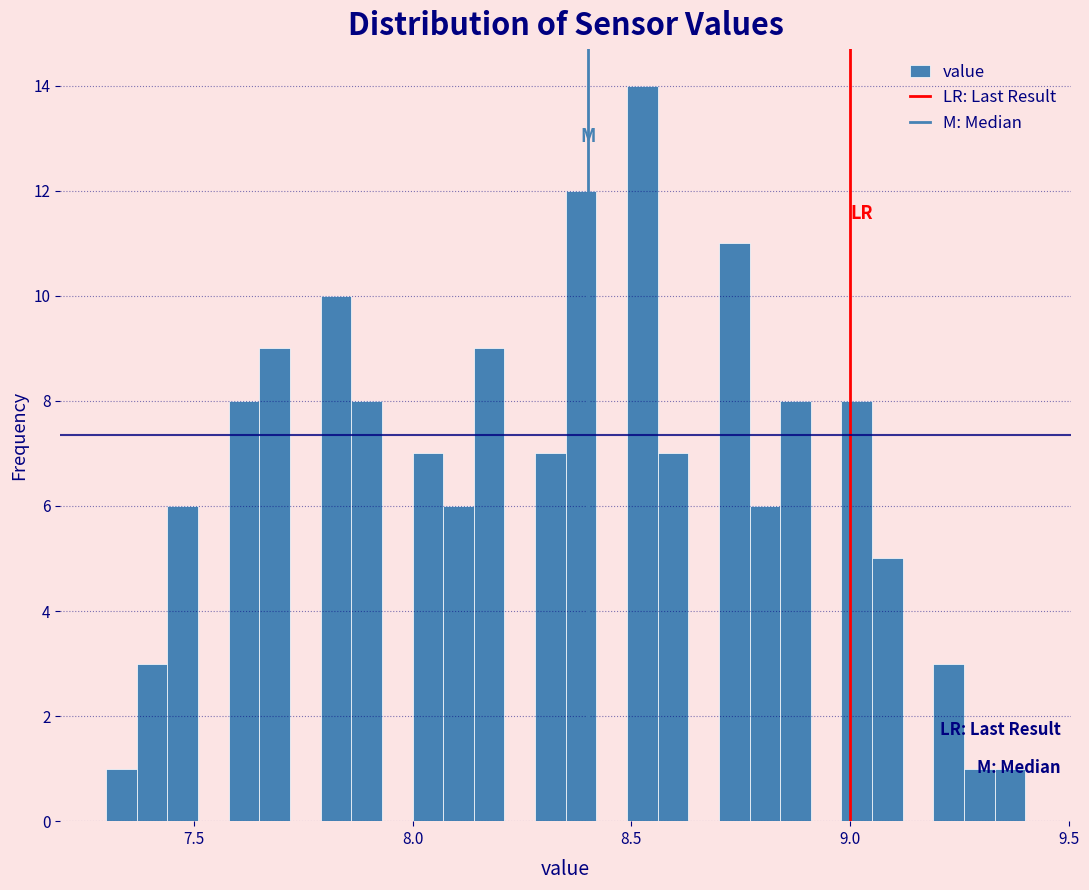

Around what value on the x-axis is the tallest bar? Give the approximate position of its centre, as read against the axis.

8.55